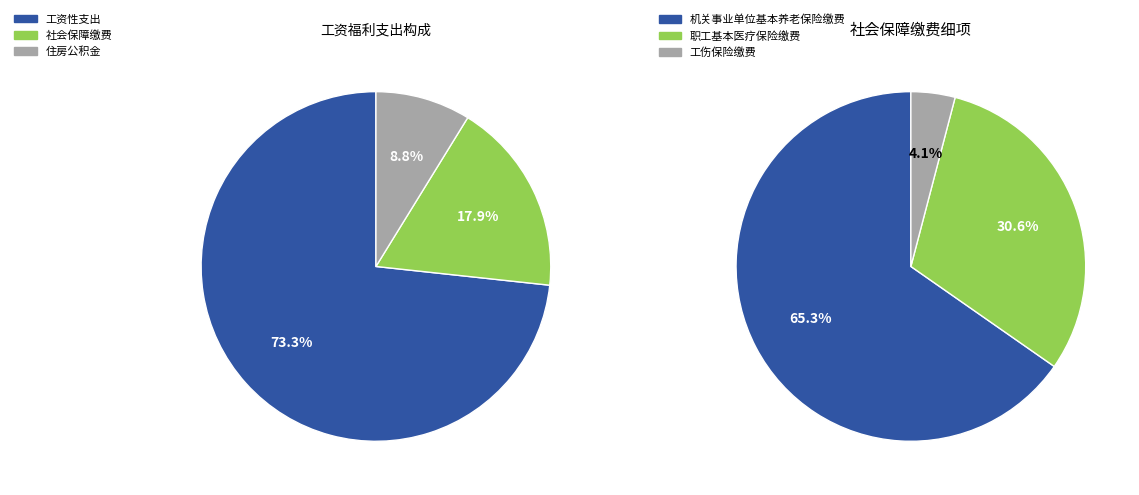

What is the smallest slice in the pie chart?

住房公积金